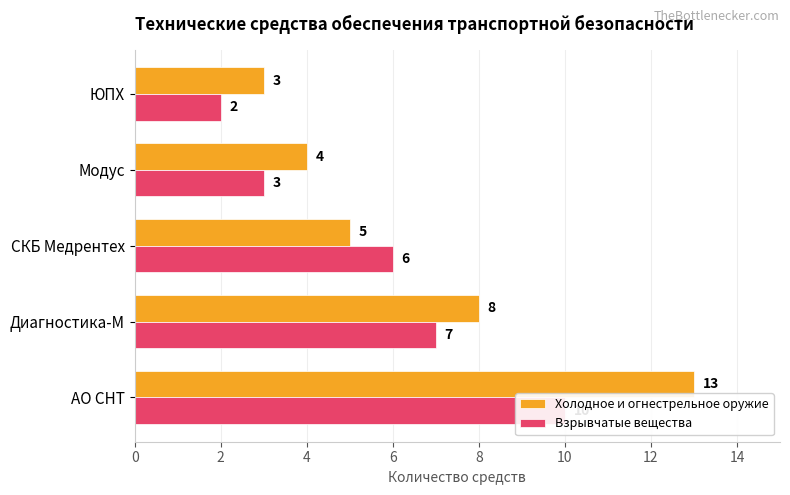

How many Холодное и огнестрельное оружие values are between 4 and 8?

3